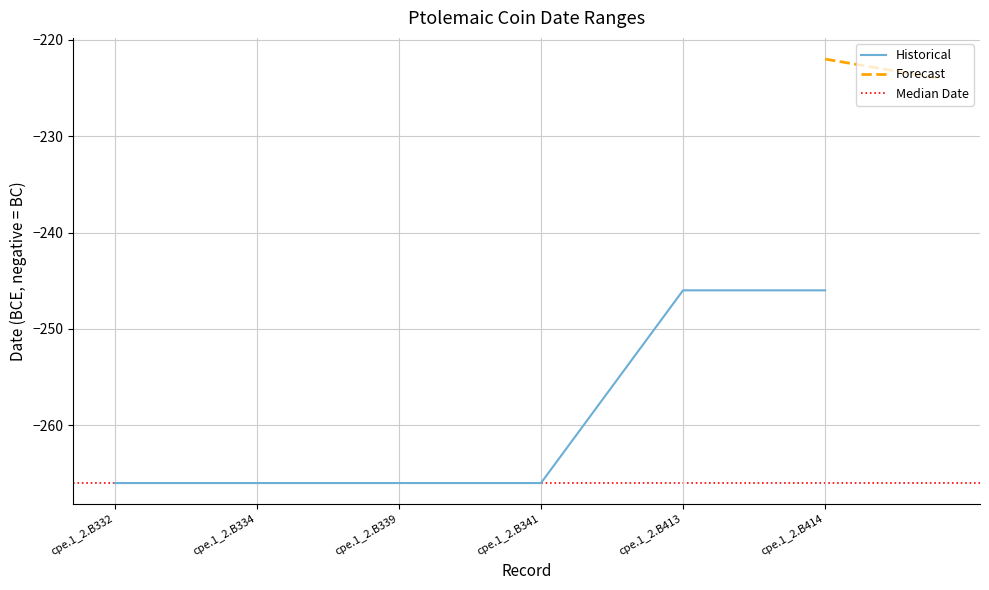

Rank the categories by value from lowest to highest.

cpe.1_2.B332, cpe.1_2.B334, cpe.1_2.B339, cpe.1_2.B341, cpe.1_2.B413, cpe.1_2.B414